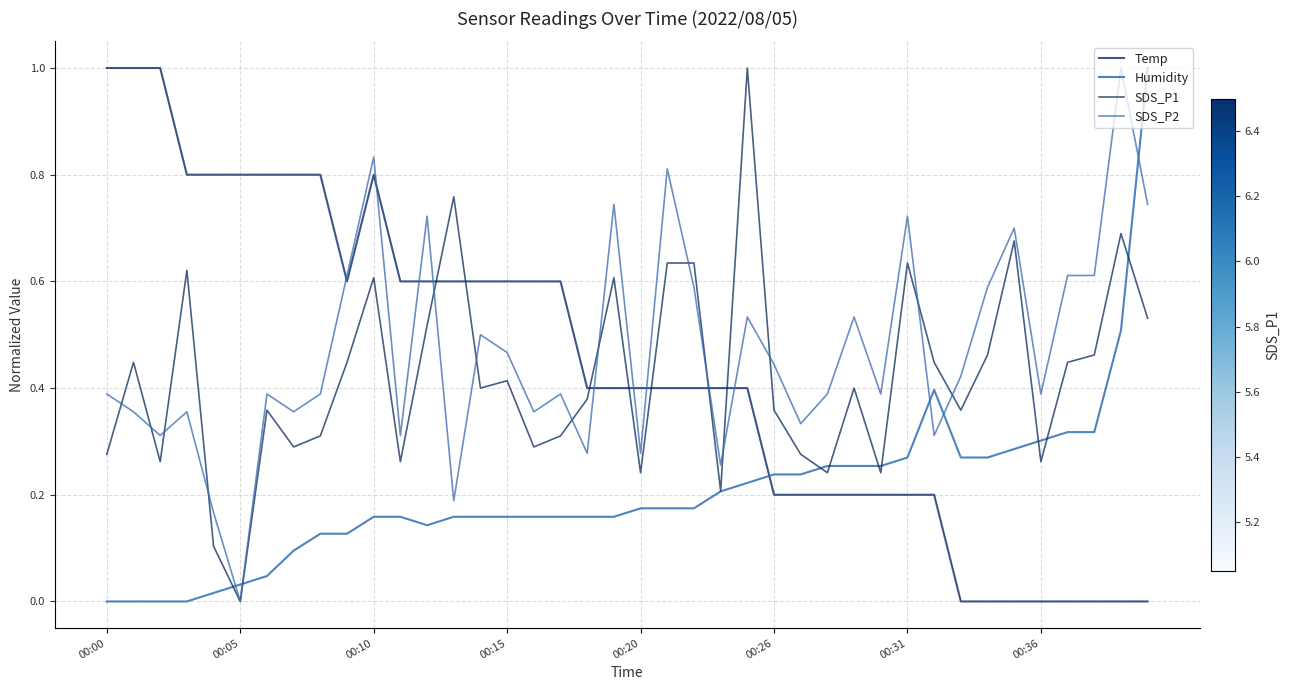

What are all the series names shown in the legend?

Temp, Humidity, SDS_P1, SDS_P2